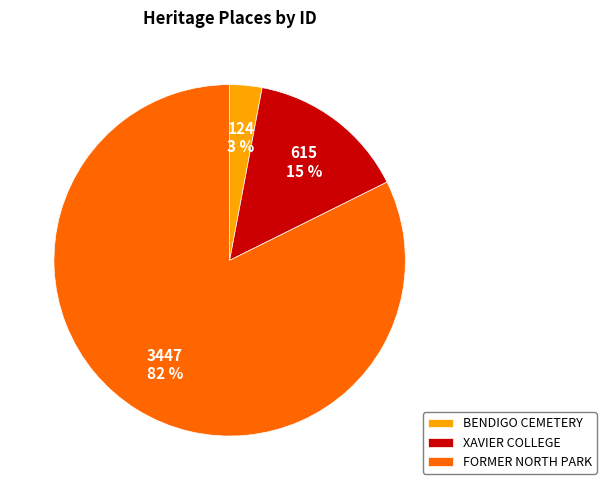

Is the sum of FORMER NORTH PARK and XAVIER COLLEGE greater than half?

Yes